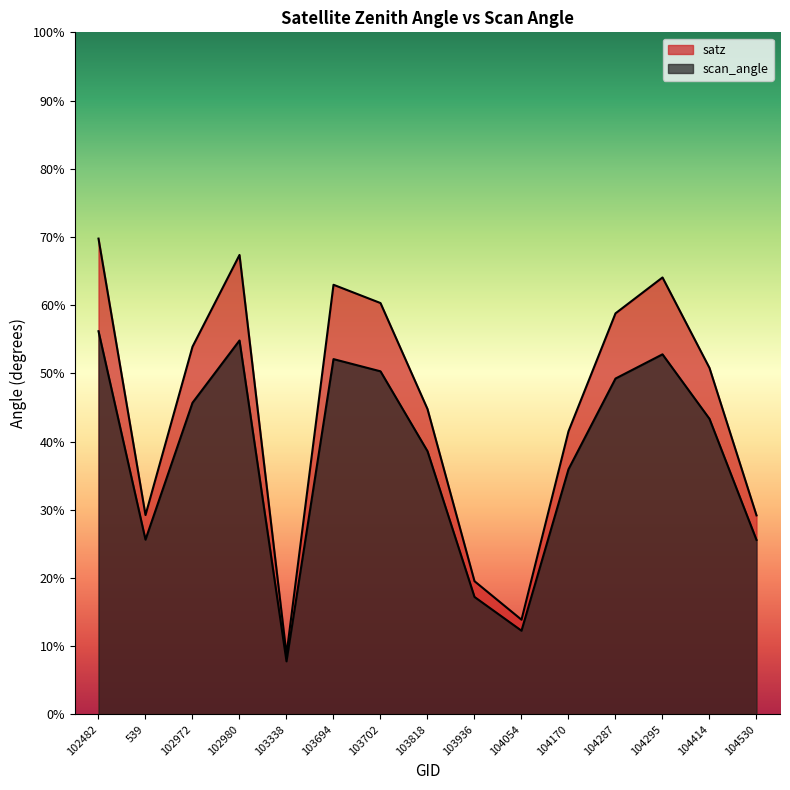

True or false: satz and scan_angle intersect in this chart.

False